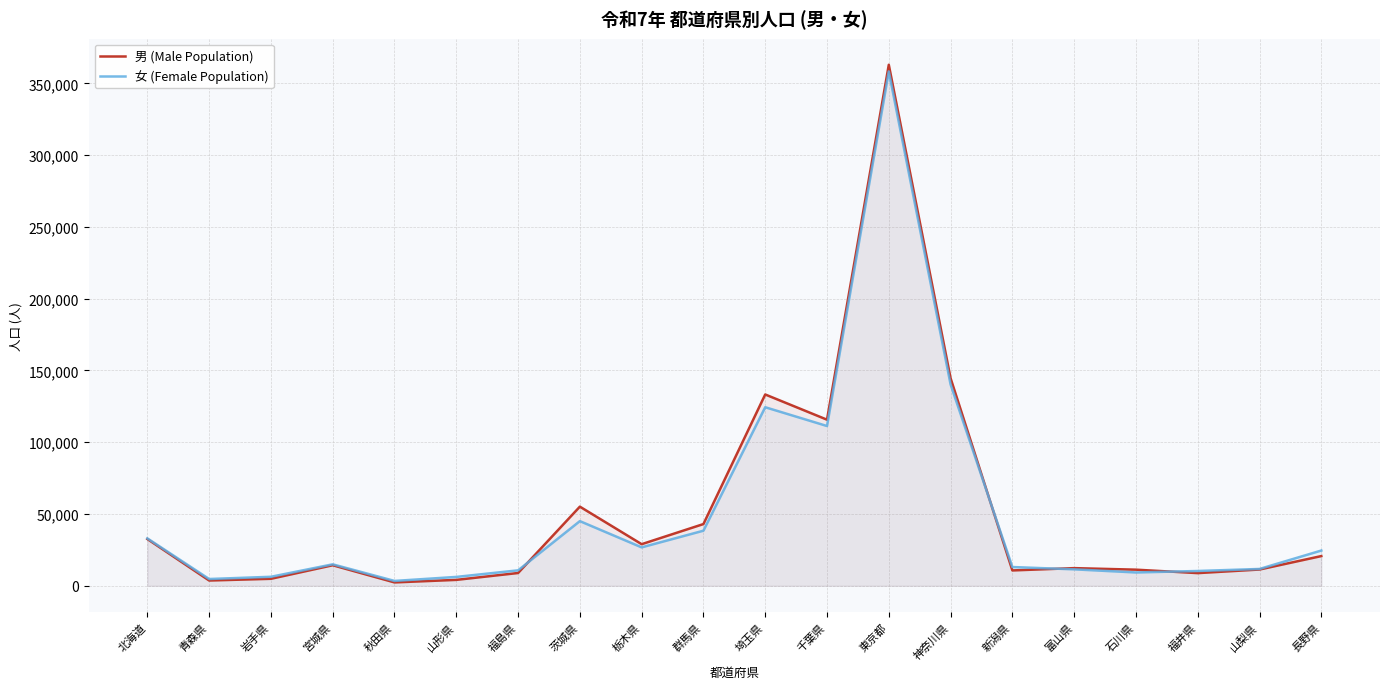

At which label does 女 (Female Population) reach its minimum?

秋田県